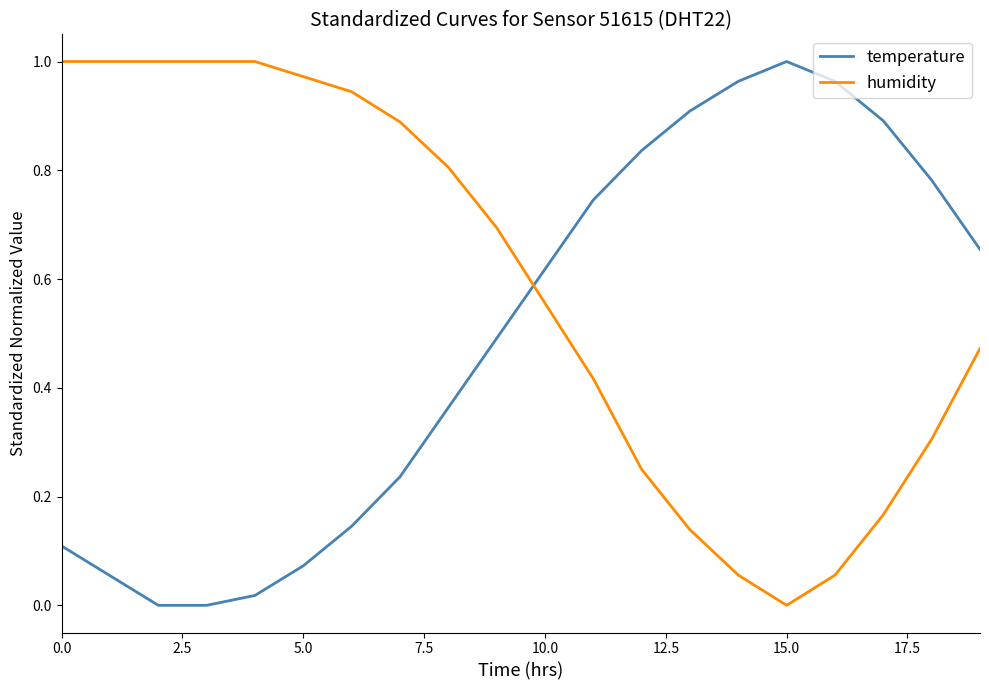

Does the chart have visible grid lines?

No